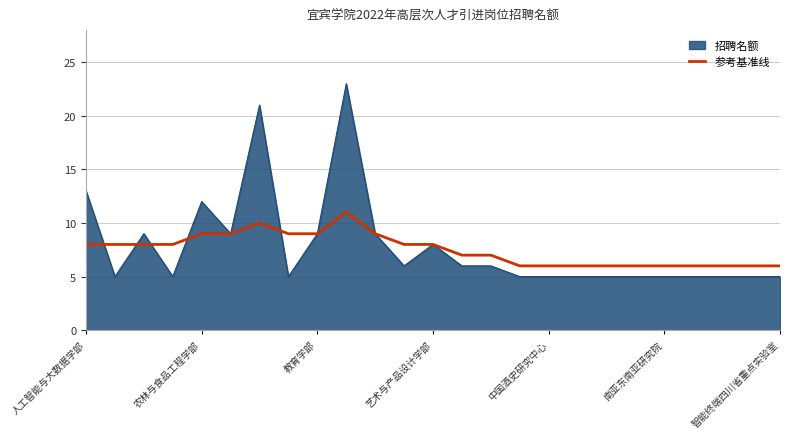

List the series in order of their peak value, lowest first.

参考基准线, 招聘名额